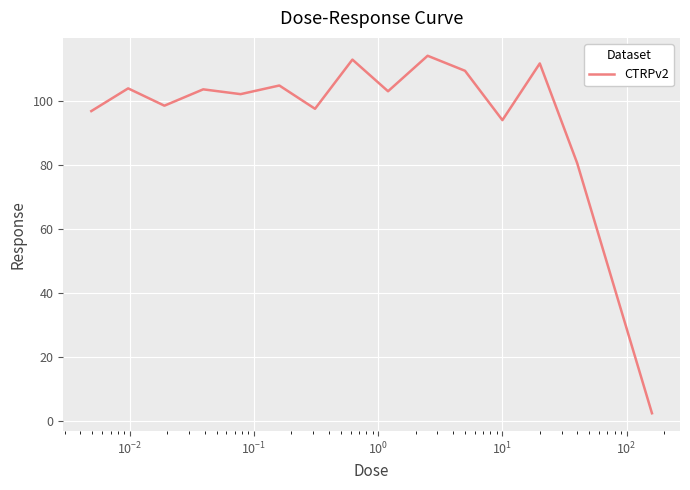

What is the difference between the maximum and minimum values?

111.8